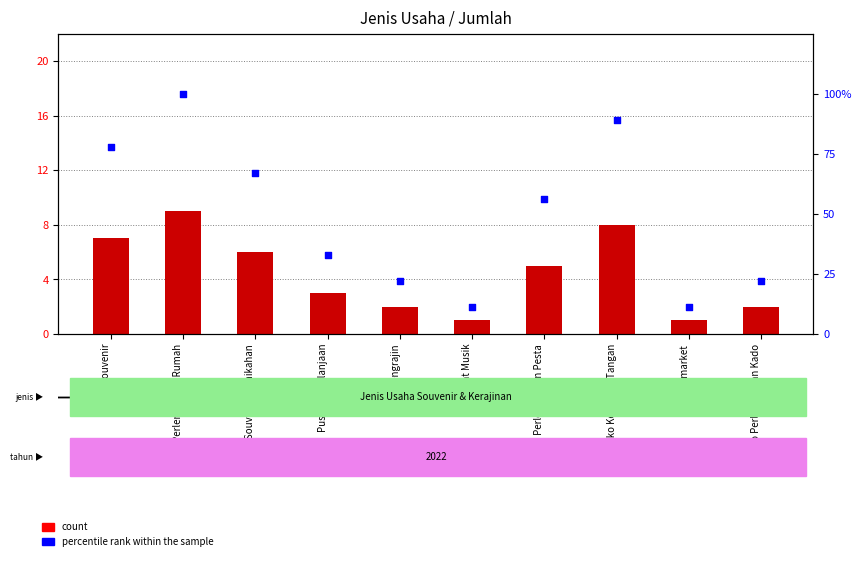

Which series has the widest spread of Y values?

percentile rank within the sample